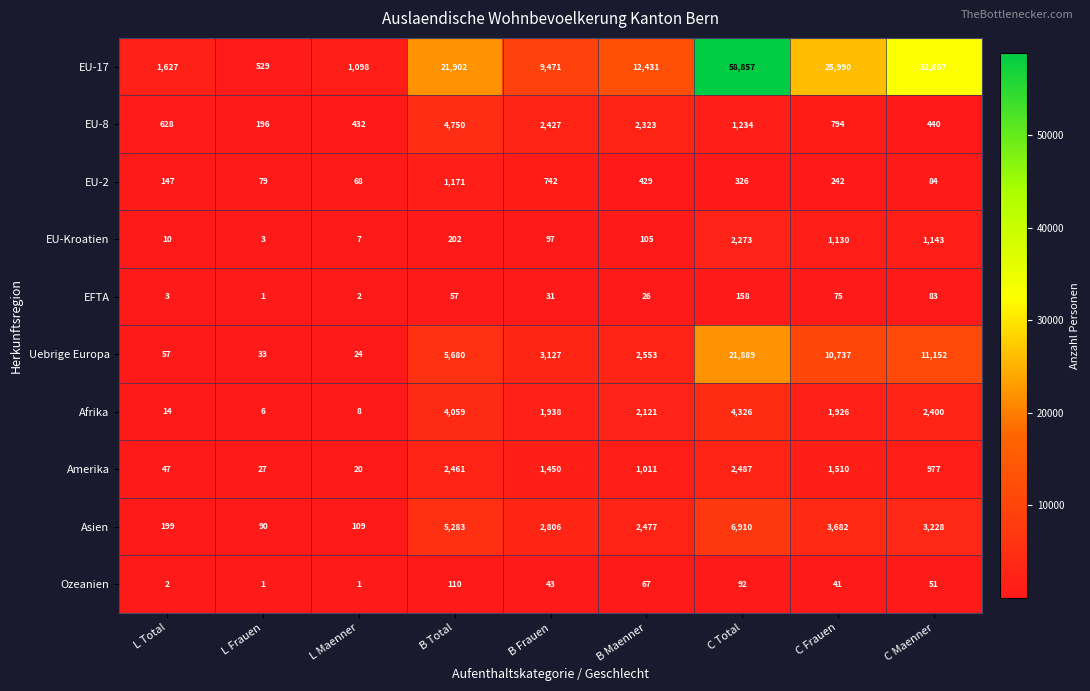

What is the average value of the EU-17 series?

18308